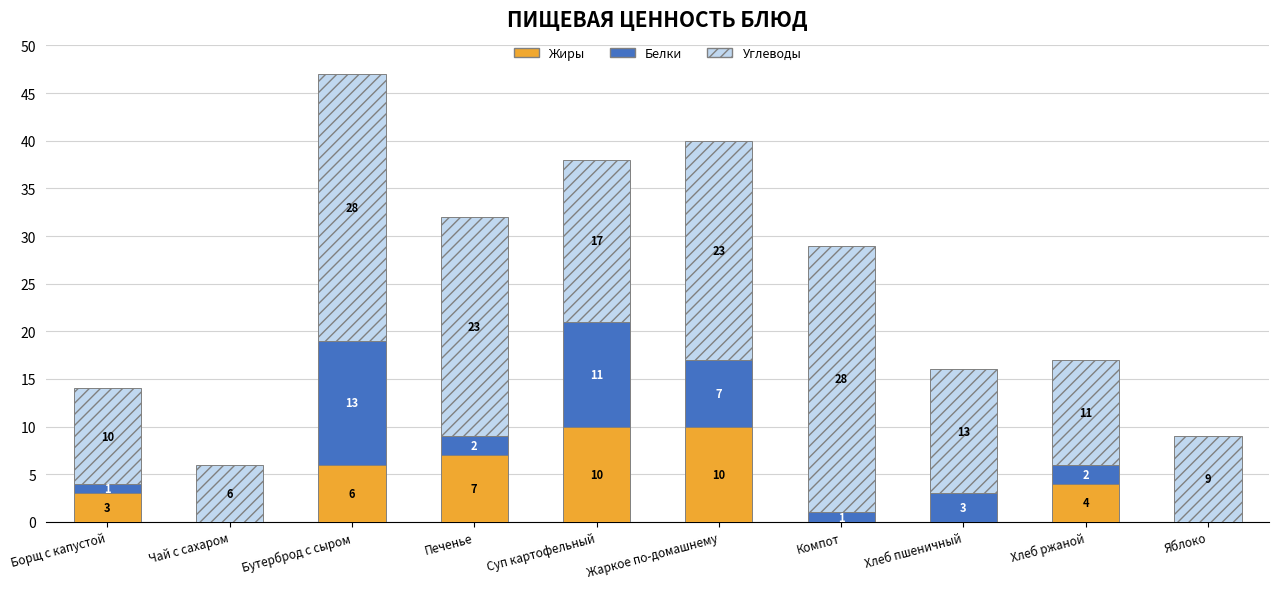

Count the number of data series in this chart.

3